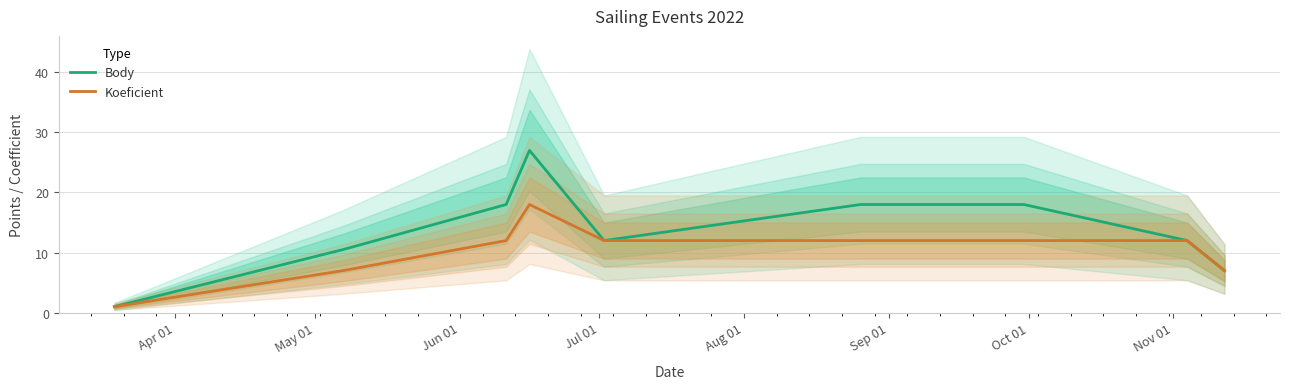

What is the sum of all Body values?

123.5